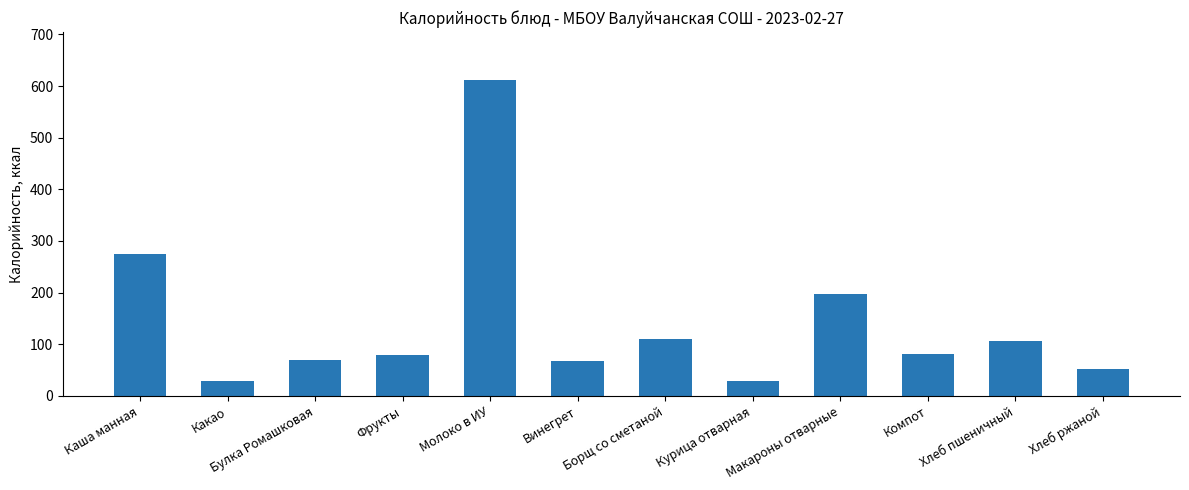

What is the sum of all values?

1706.4